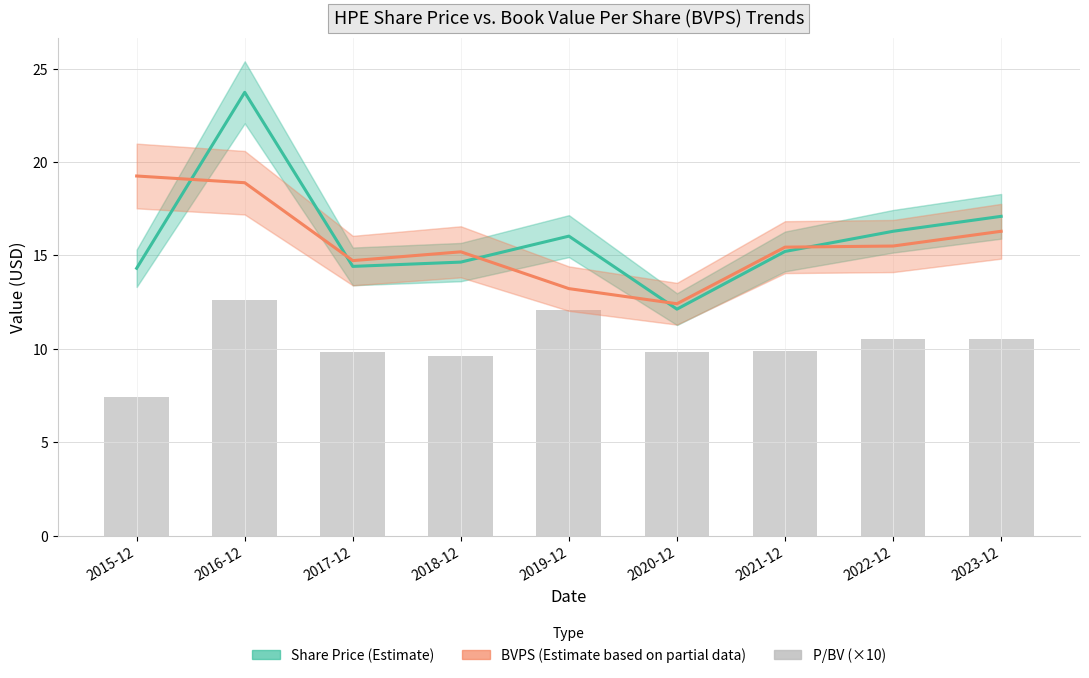

How many data points in P/BV (×10) are less than 9?

1